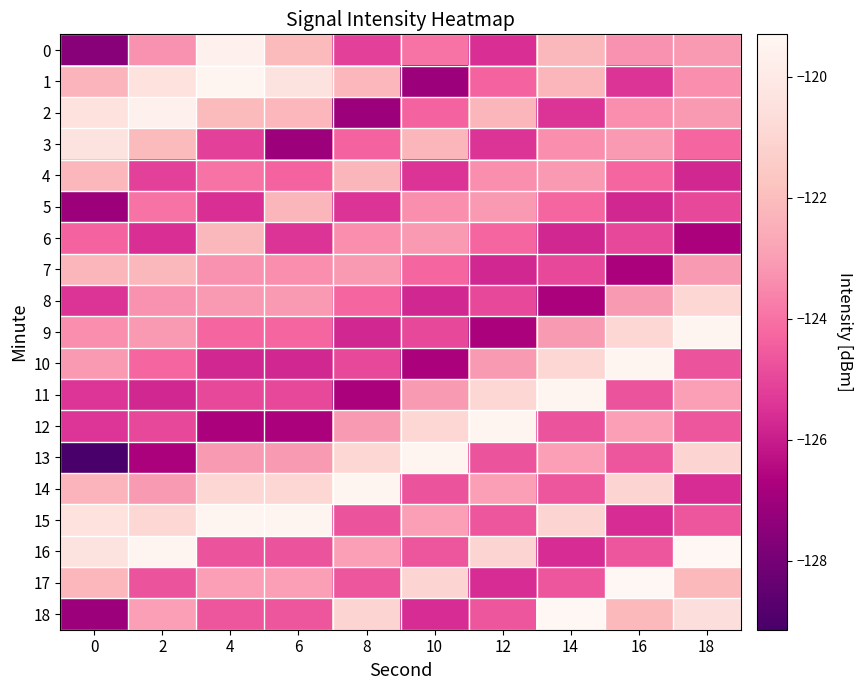

Rank the series by their maximum value, from lowest to highest.

5, 4, 6, 7, 8, 3, 0, 2, 1, 9, 10, 11, 12, 13, 14, 15, 16, 17, 18